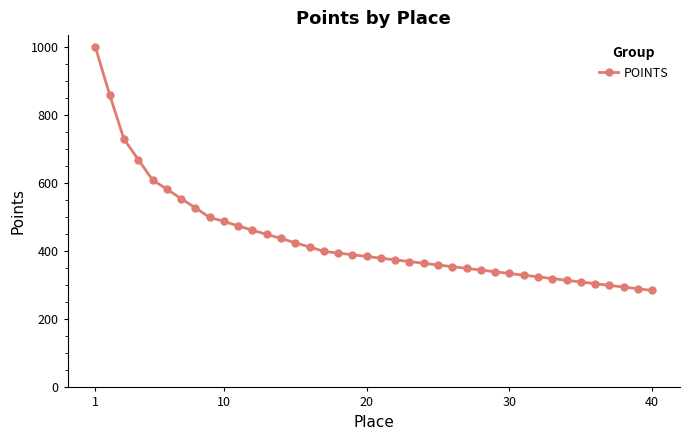

What is the value of the 31st point from the left?

330